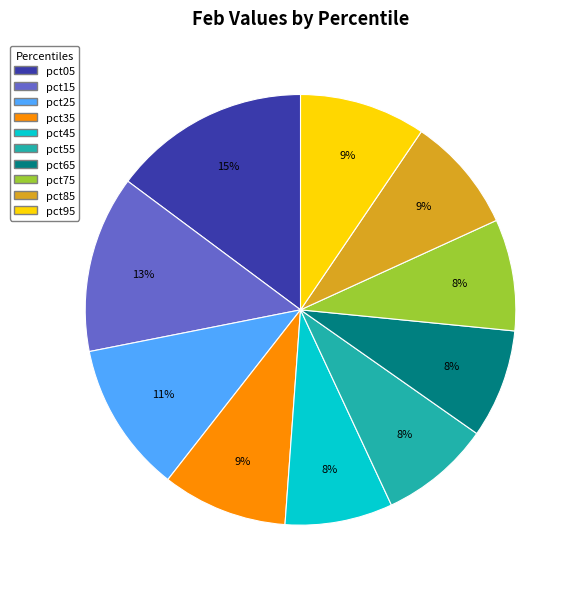

How many segments does this pie chart have?

10